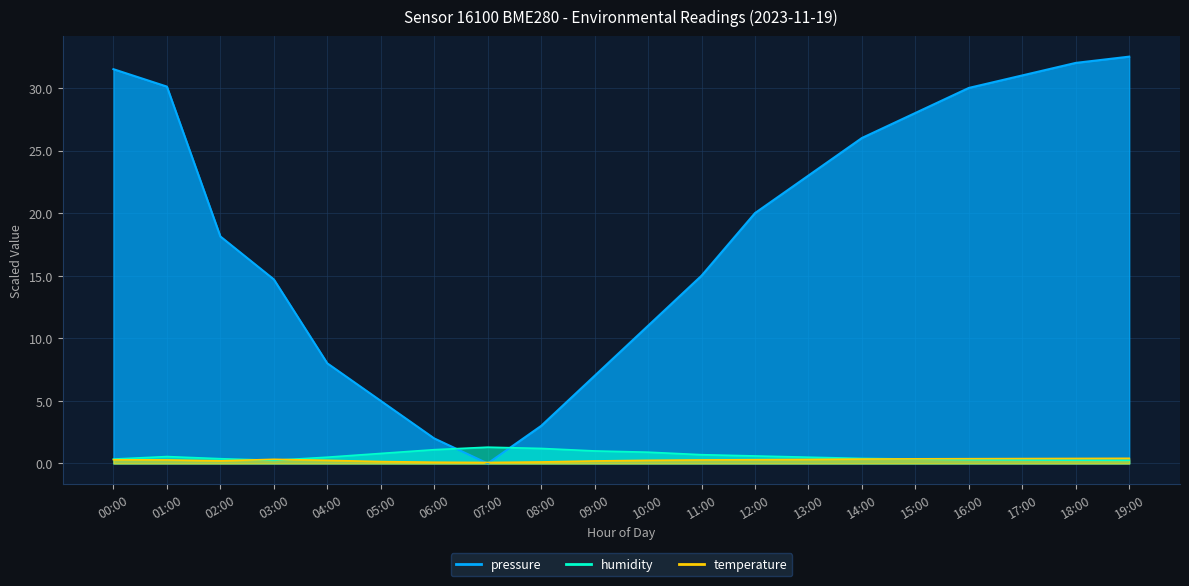

At which label does pressure reach its peak?

19:00